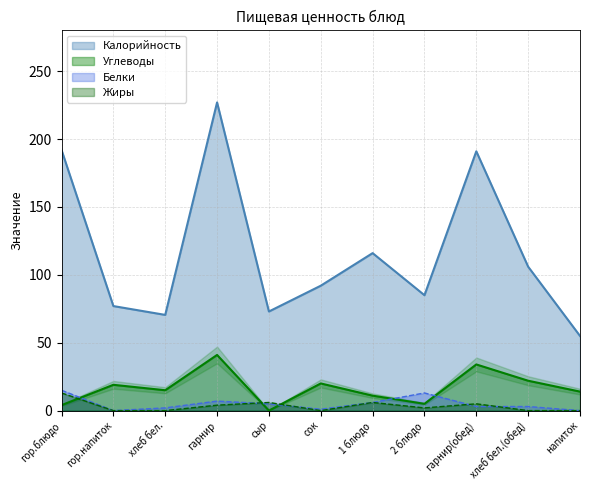

Does the chart display data point markers on the line(s)?

No